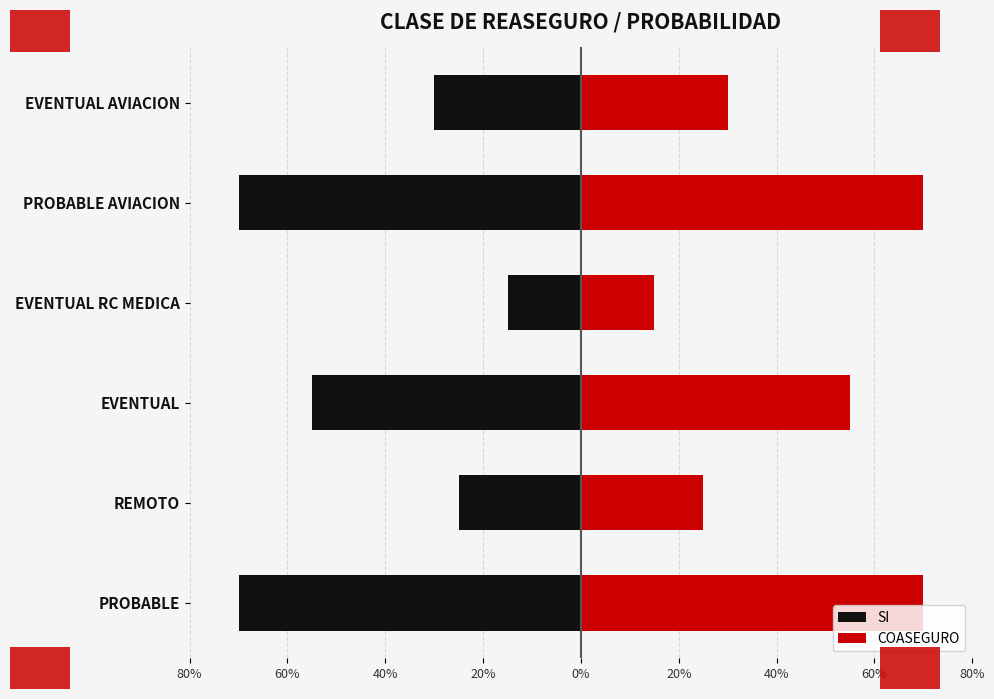

What is the difference between the maximum and minimum values in the COASEGURO series?

0.5